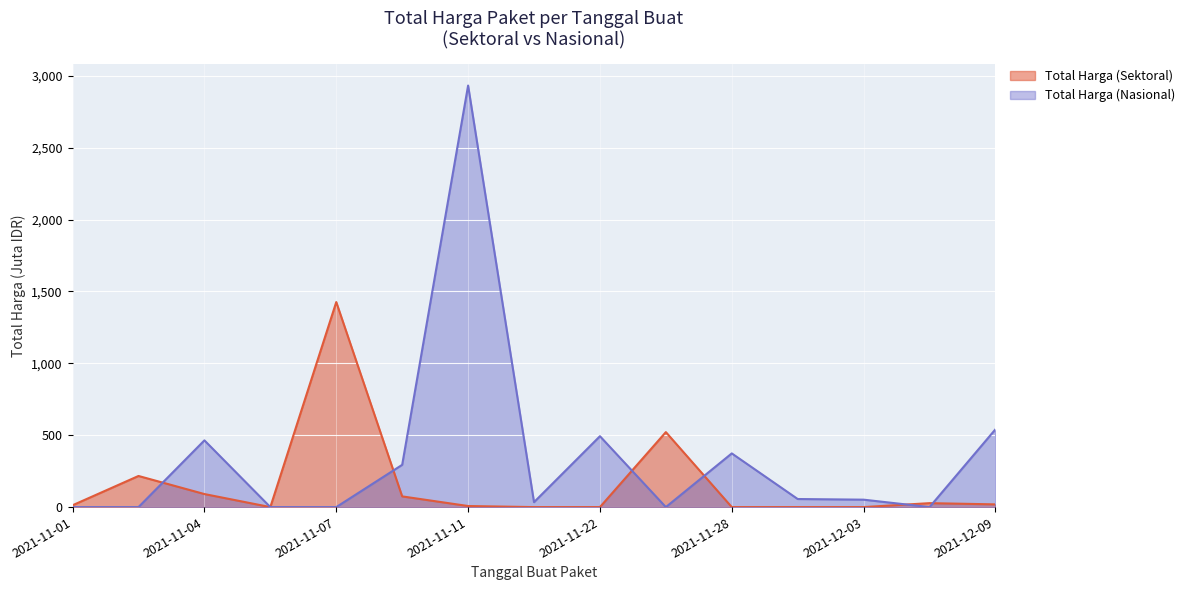

Count the number of data series in this chart.

2